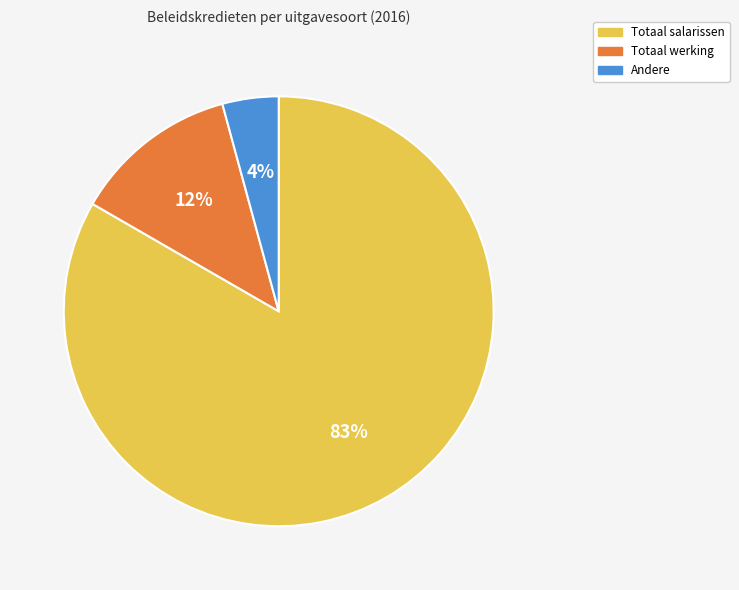

Is it true that Totaal salarissen is 76% of the pie?

False